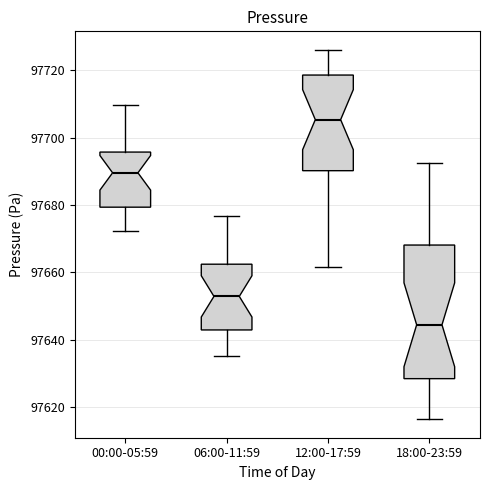

Which box has the lowest median line?

18:00-23:59